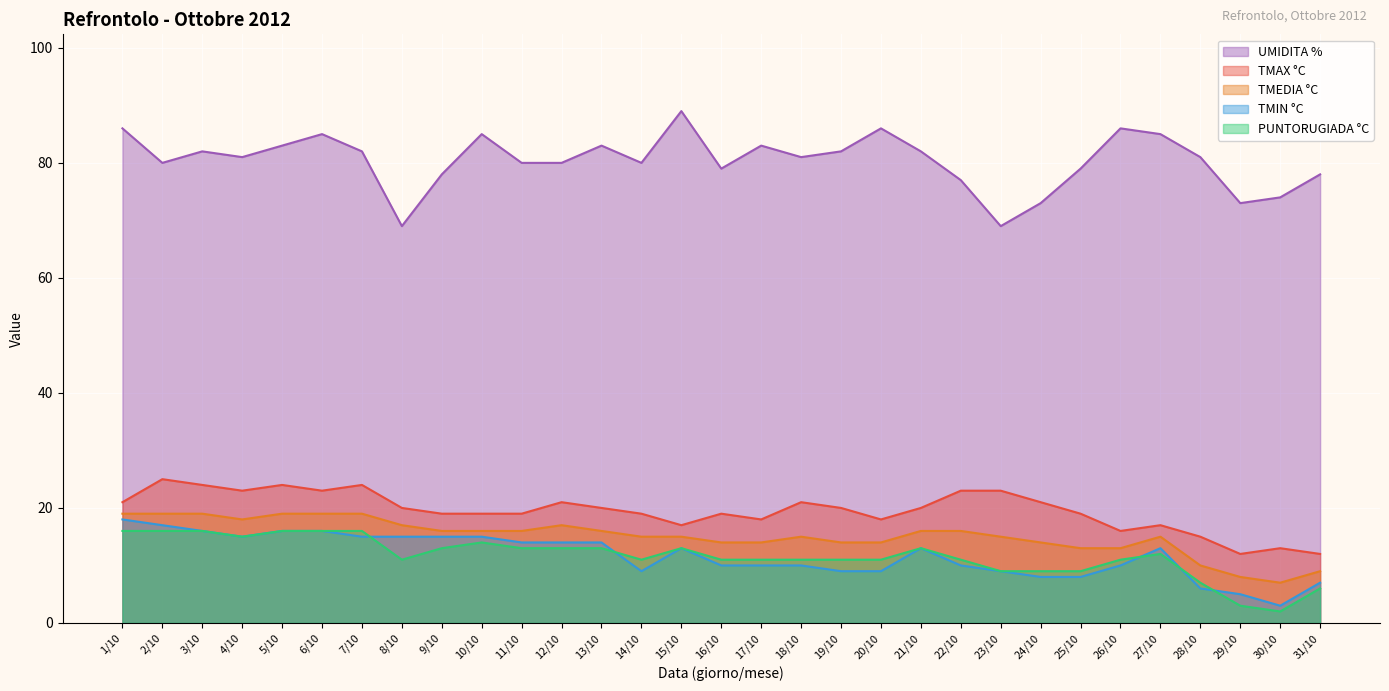

Which series has the largest total across all categories?

UMIDITA %